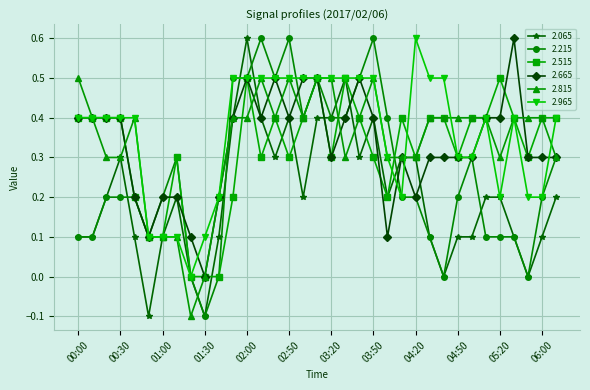

What is the highest value of the 2.215 series?

0.6